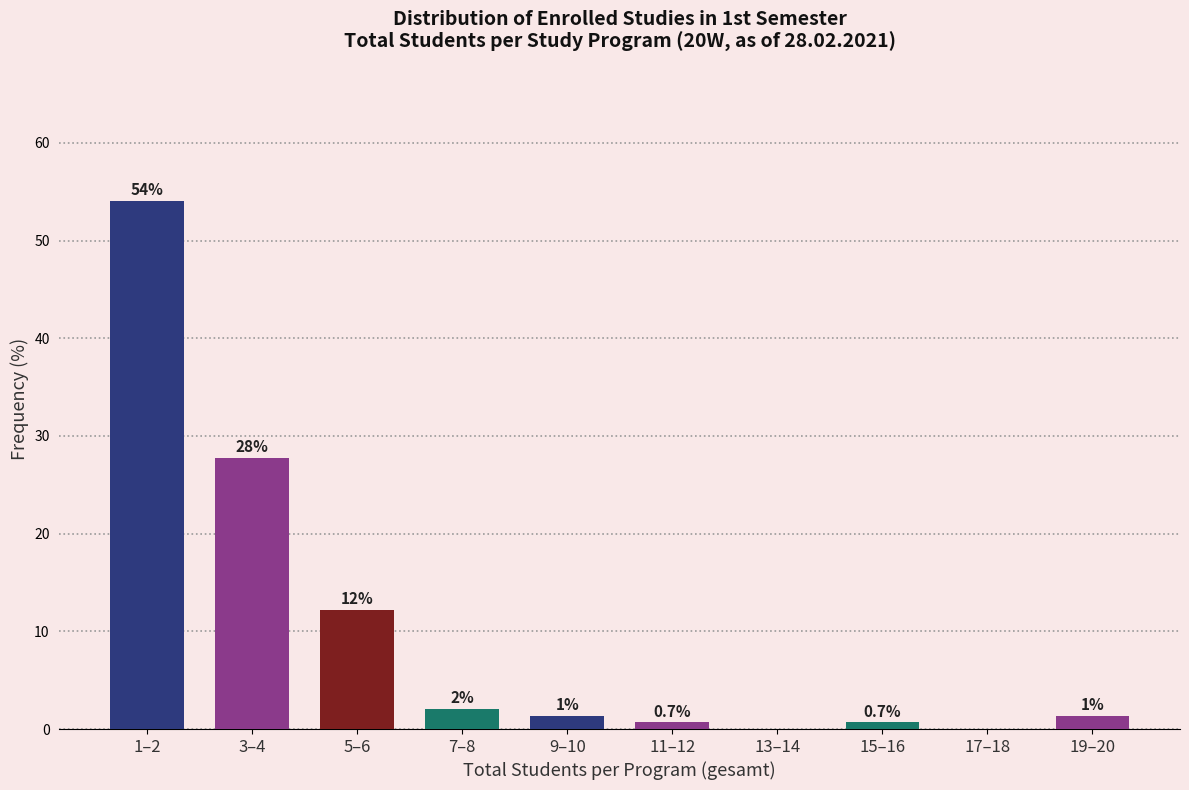

Read the value at 1–2.

54.1